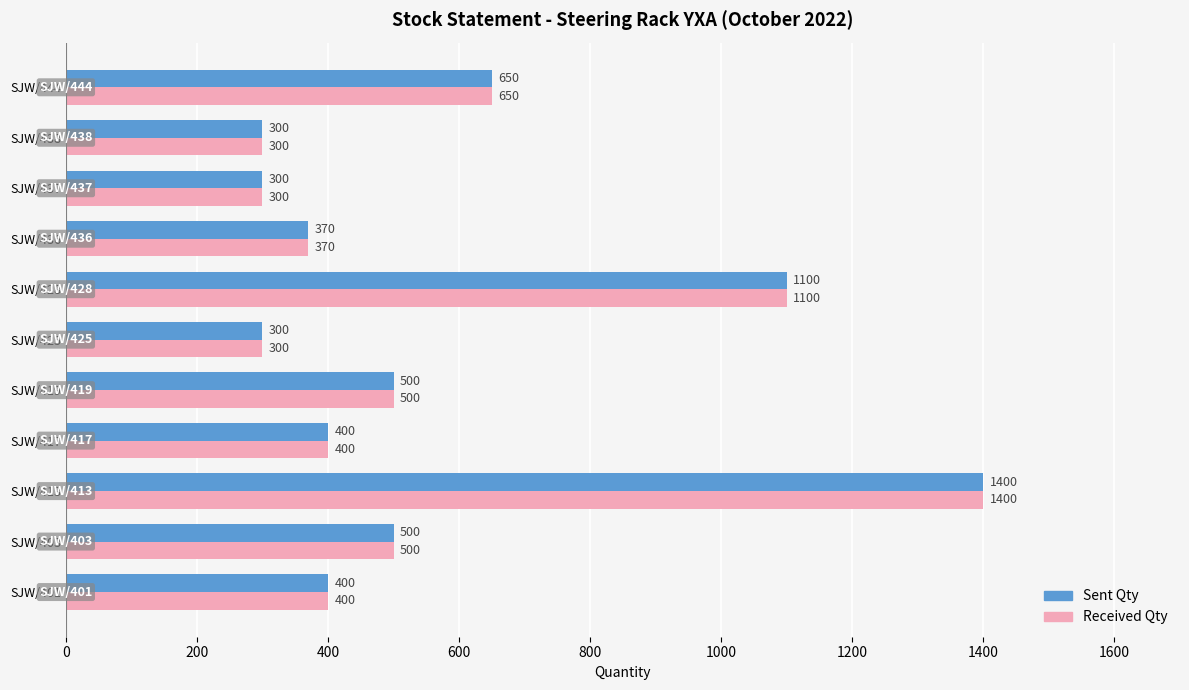

What is the difference between the second highest and minimum values in the Received Qty series?

800